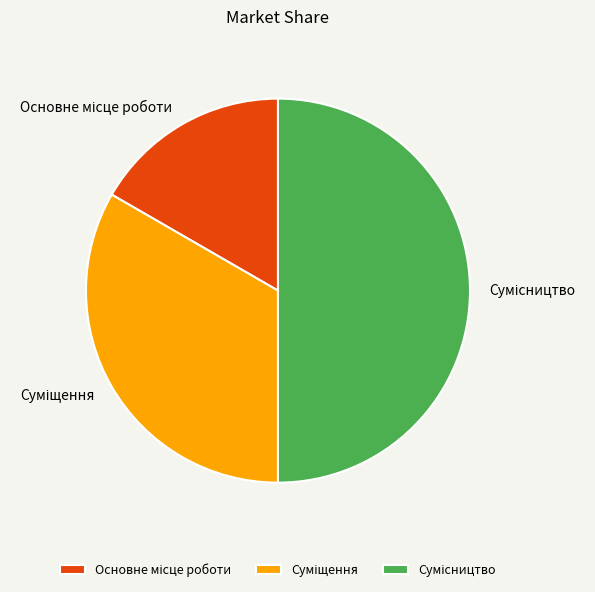

How many slices are in this pie chart?

3